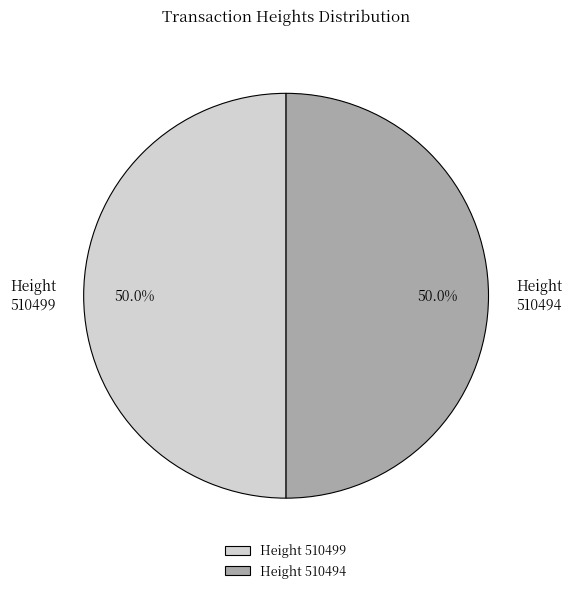

How much of the chart is everything except Height 510499?

50.0%